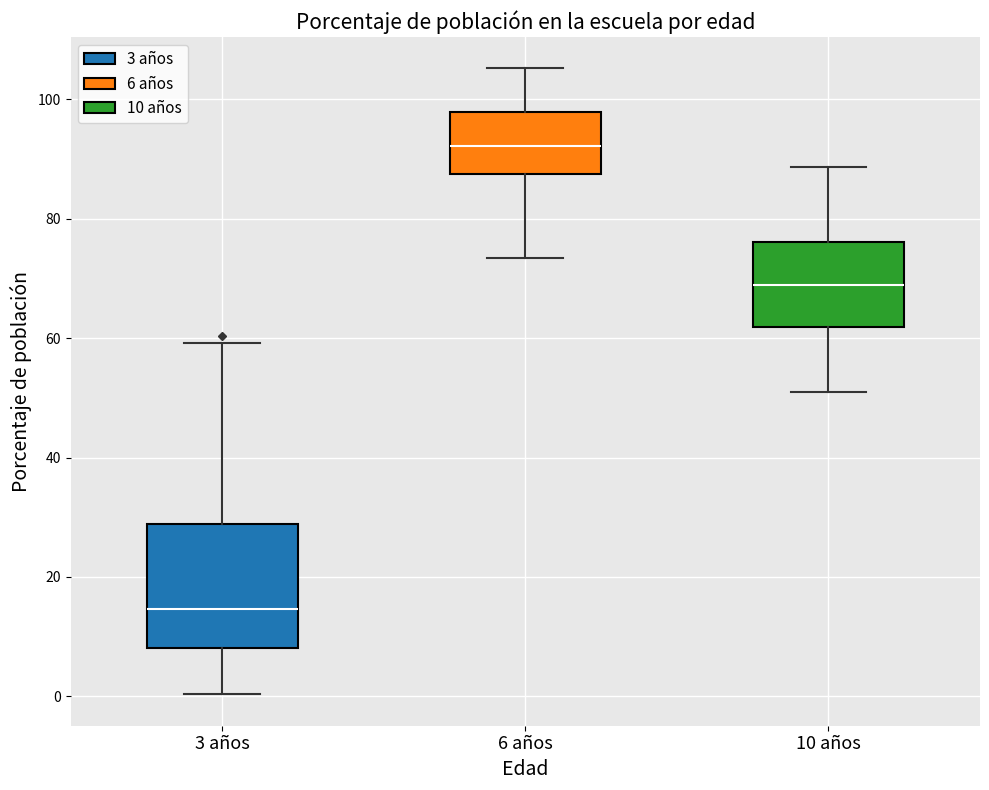

Reading left to right, read every box against the y-axis: the position of its median line, the range the box covers, and the ends of its whiskers. The values are not printed on the chart, so give them approximately, as read against the axis.

3 años: median 14, box 8 to 28, whiskers 0 to 60
6 años: median 92, box 88 to 98, whiskers 74 to 106
10 años: median 68, box 62 to 76, whiskers 52 to 88